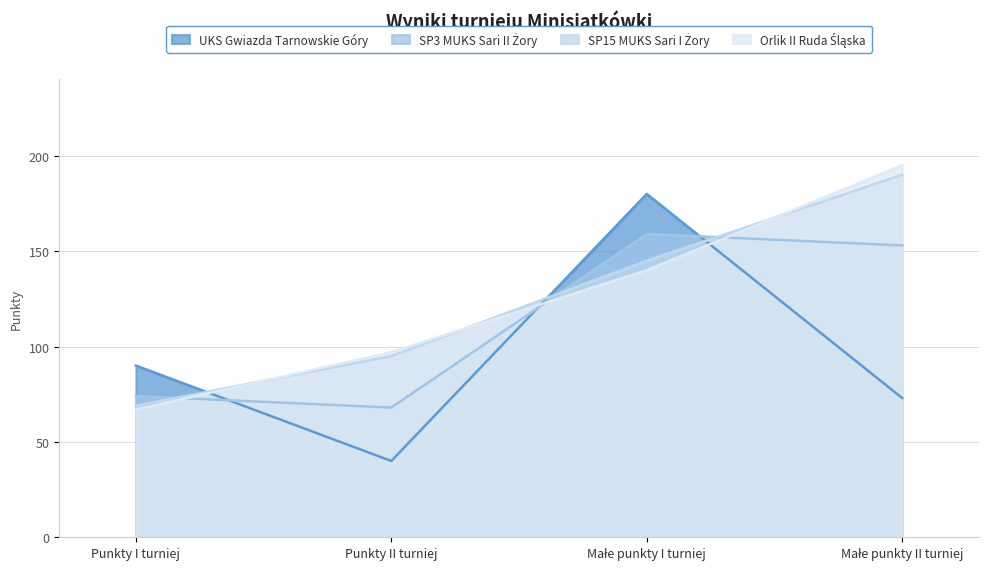

Does the chart have visible grid lines?

Yes